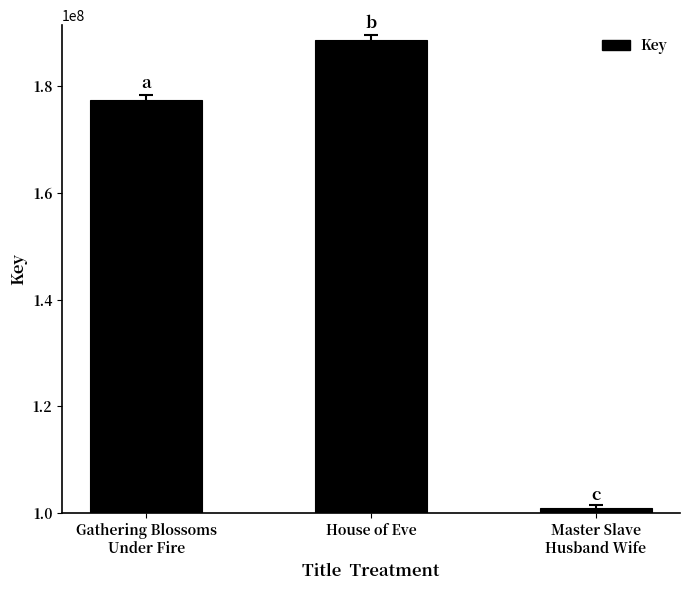

Which label corresponds to the largest value in the chart?

House of Eve